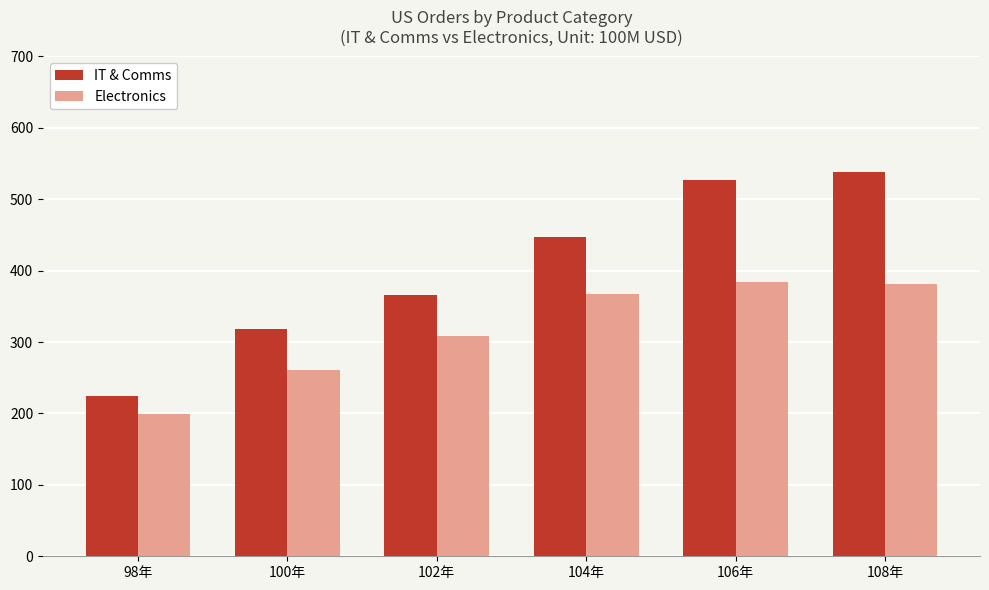

What is the difference between the maximum and minimum values in the IT & Comms series?

314.2